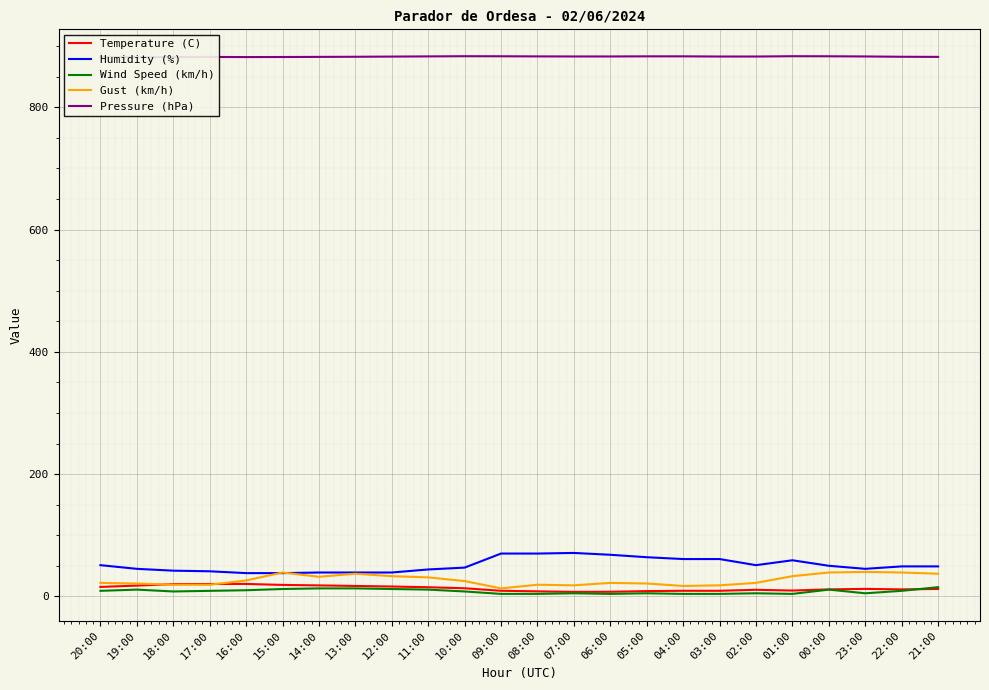

What is the greatest value displayed?

883.5